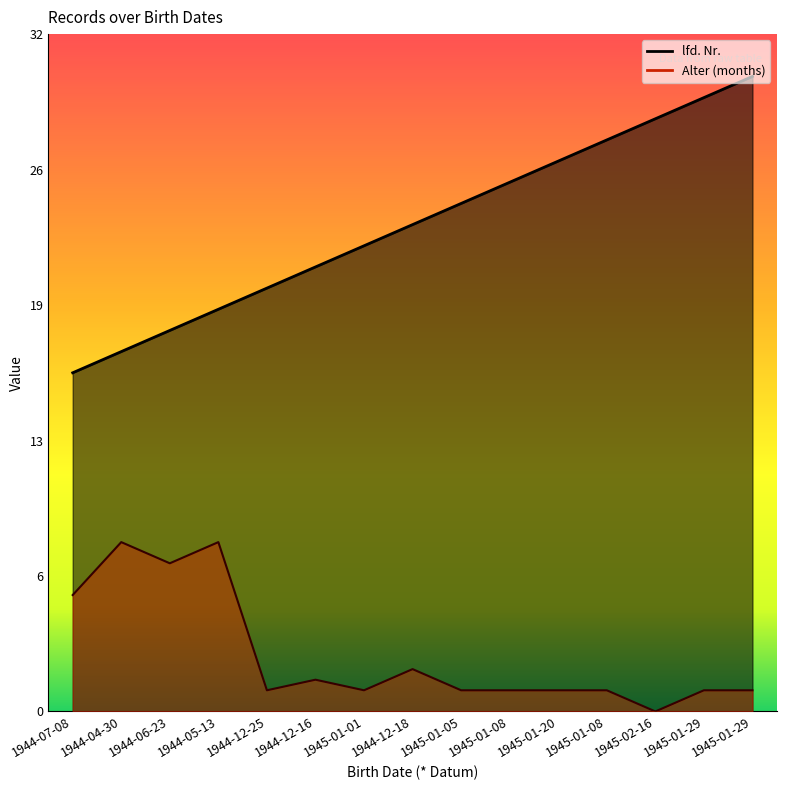

At how many categories does at least one series exceed 22?

8